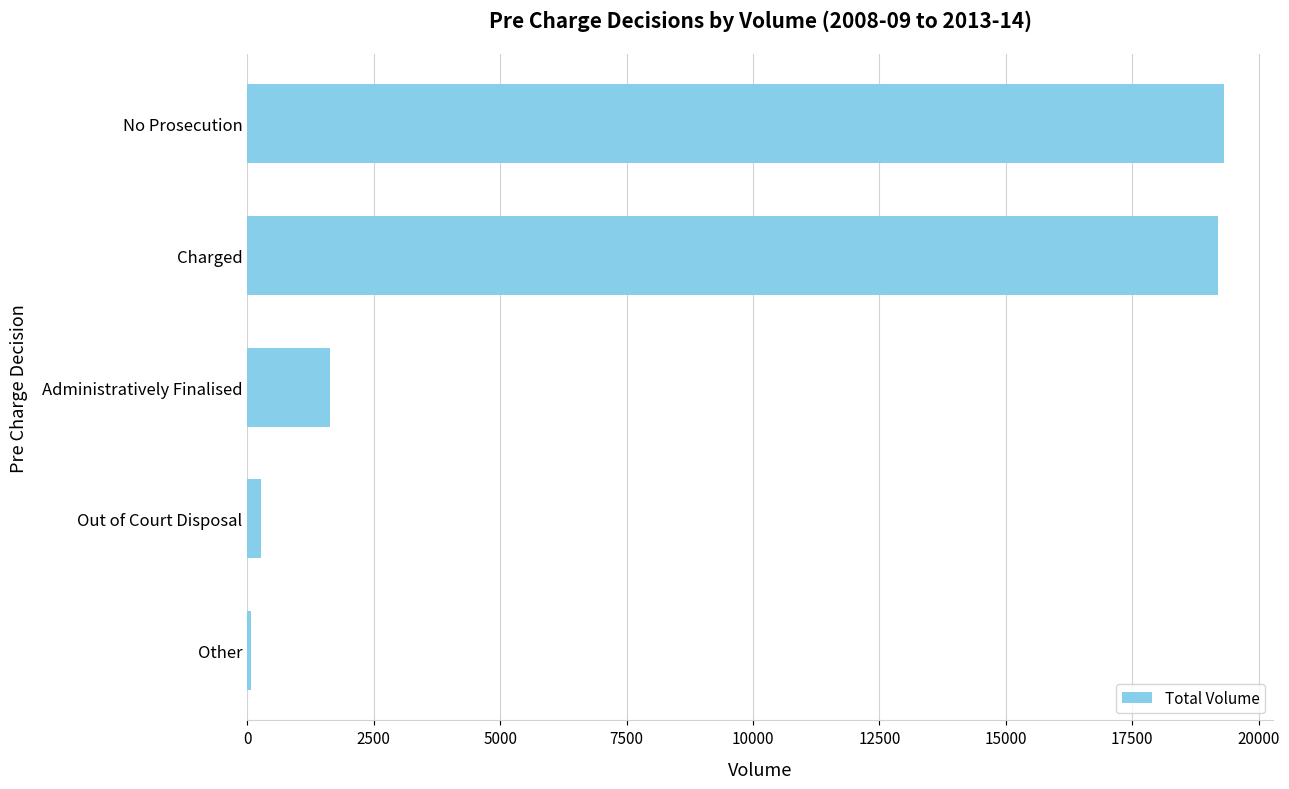

What is the difference between the second highest and minimum values?

19134